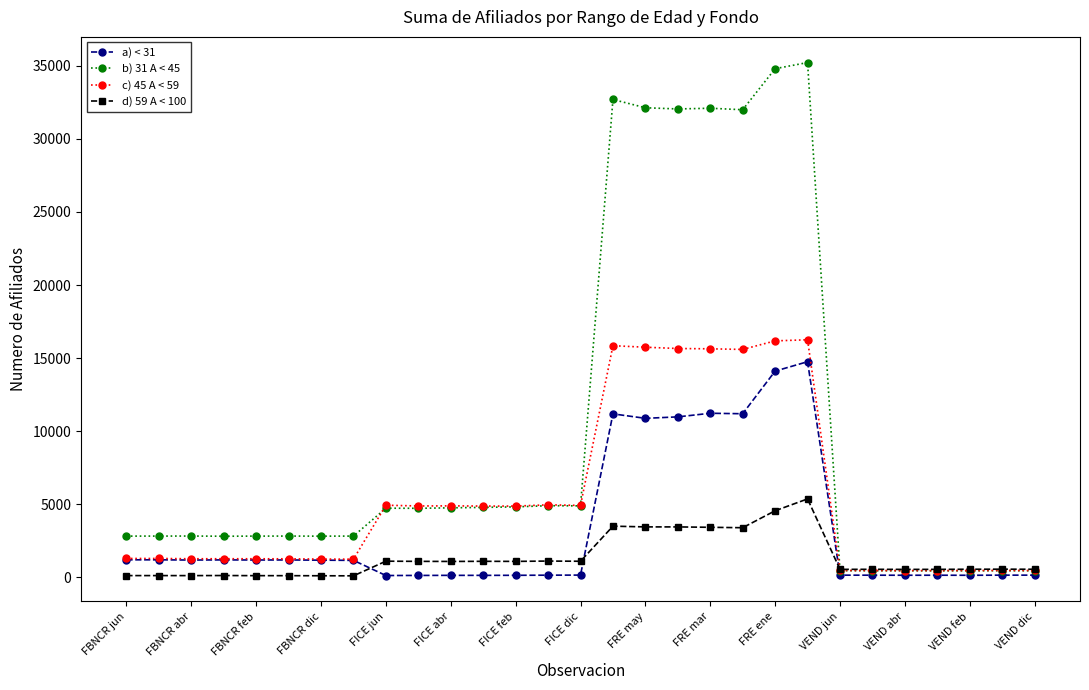

Rank the series by their maximum value, from lowest to highest.

d) 59 A < 100, a) < 31, c) 45 A < 59, b) 31 A < 45